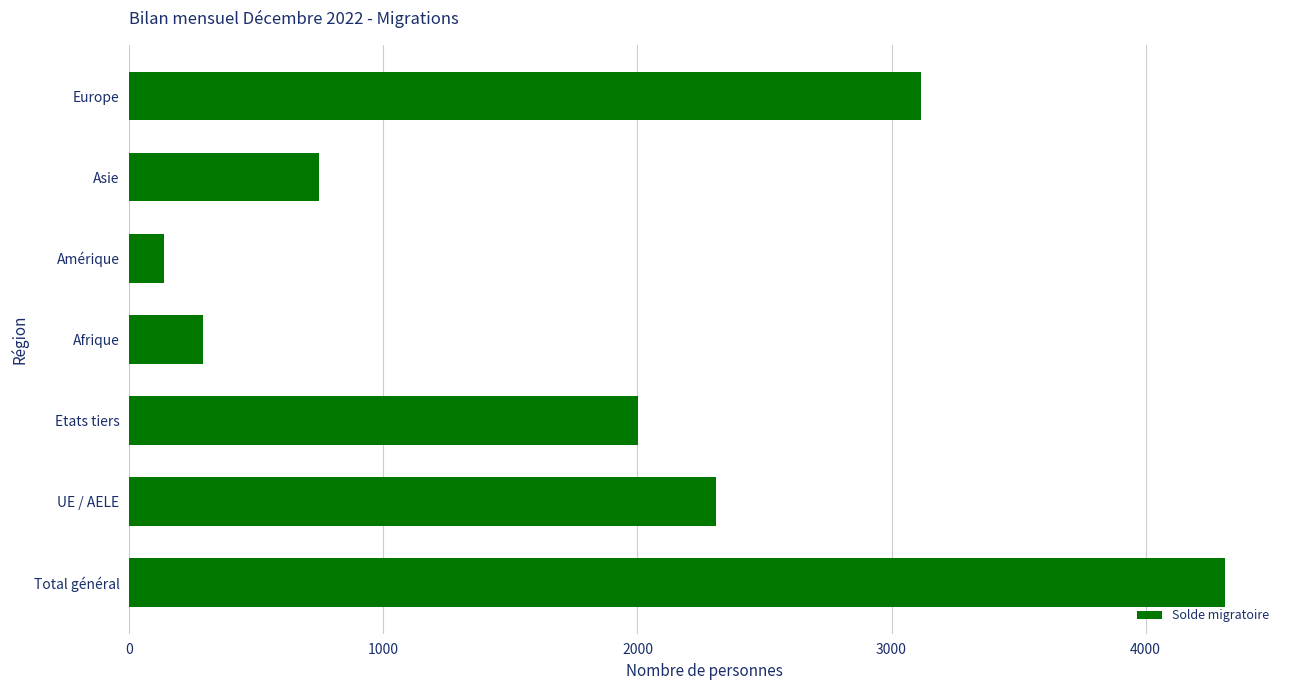

How many data points are less than 2002?

3